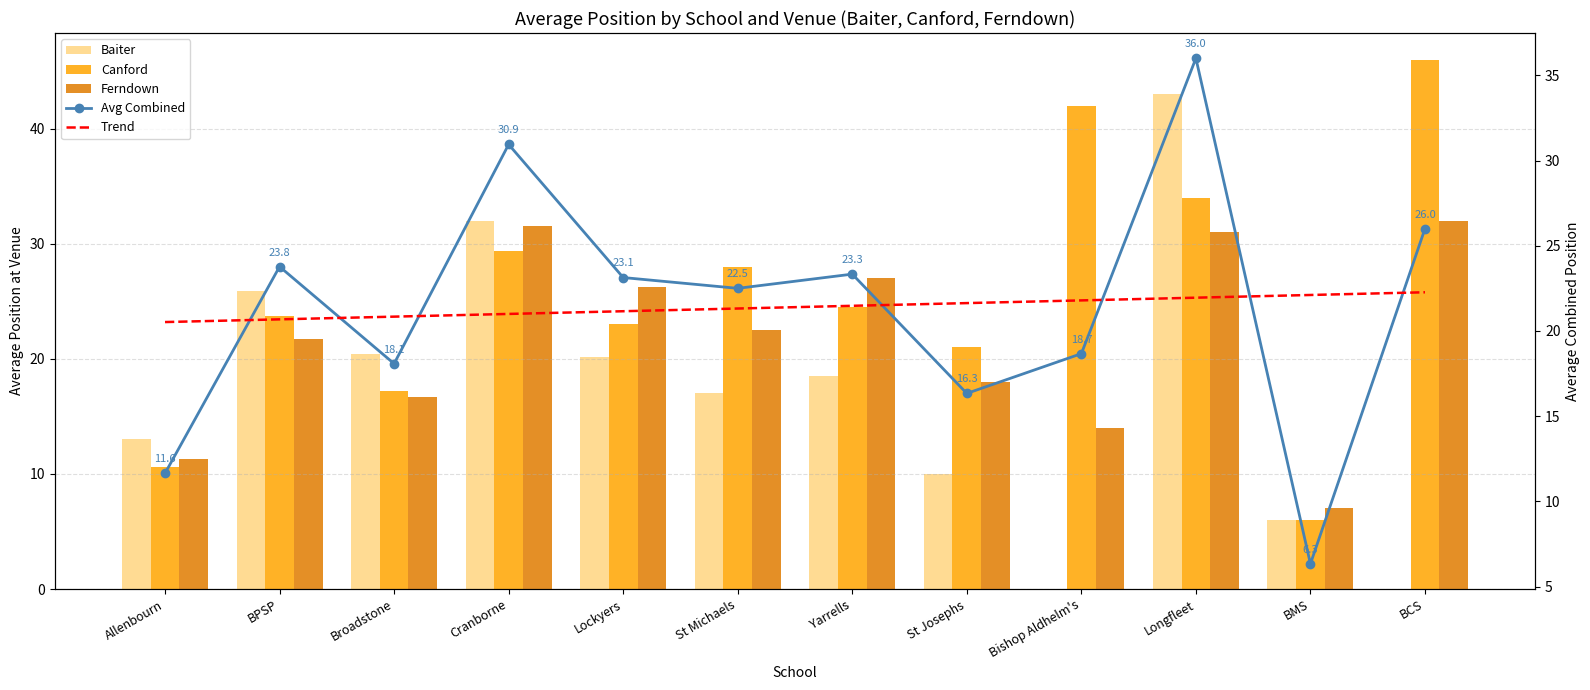

The Baiter series shows 0.0 at BCS. True or false?

True